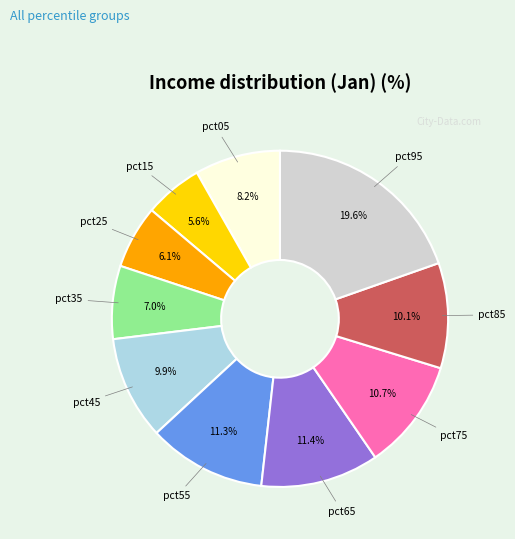

What is the total percentage of pct65 and pct45?

21.3%